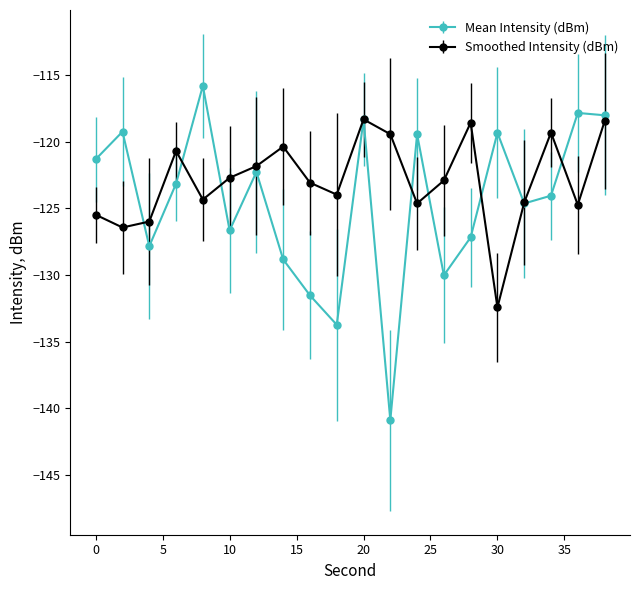

What is the maximum value shown in the chart?

-115.8